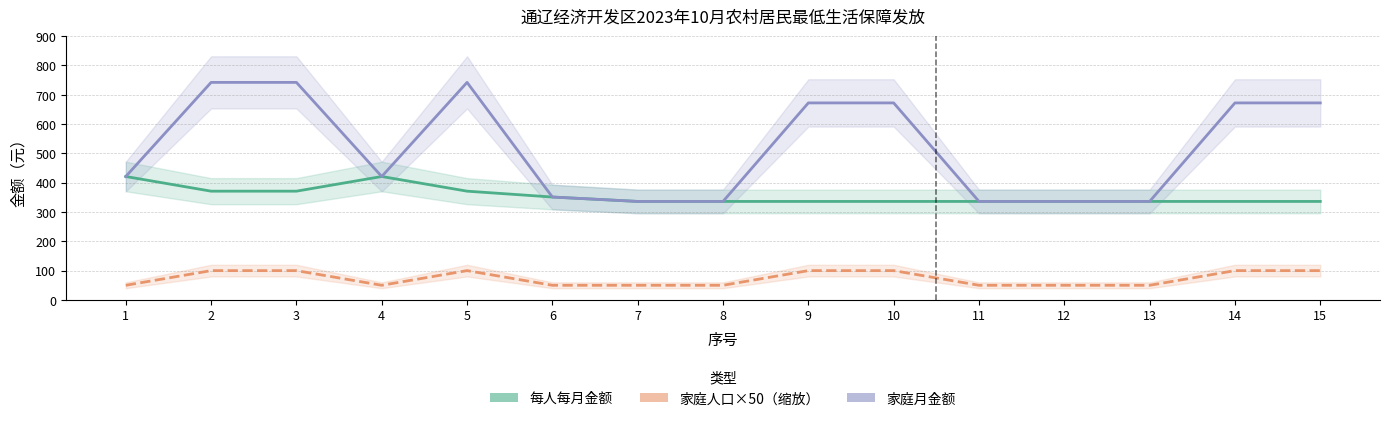

At which label does 家庭月金额 reach its peak?

2